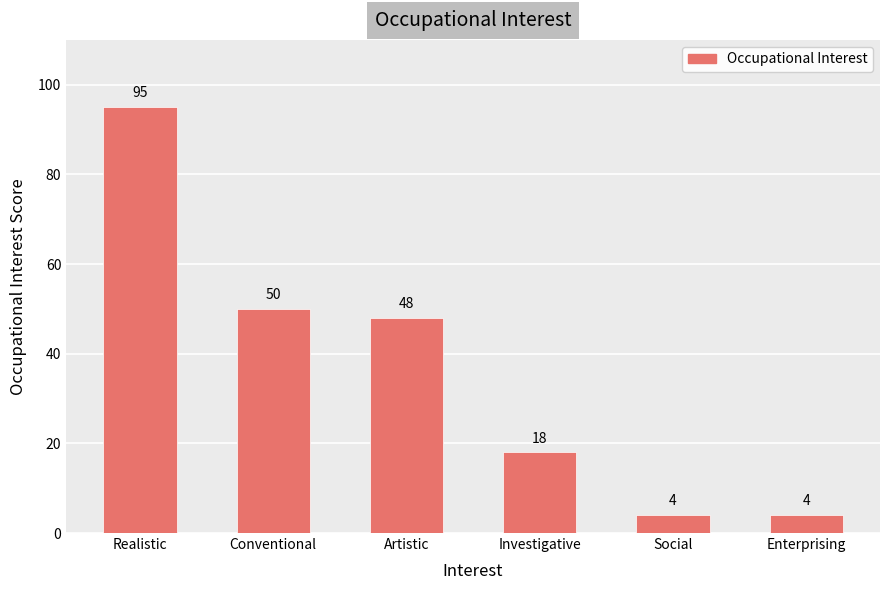

Reading left to right, what are all the values shown in this chart?

95	50	48	18	4	4